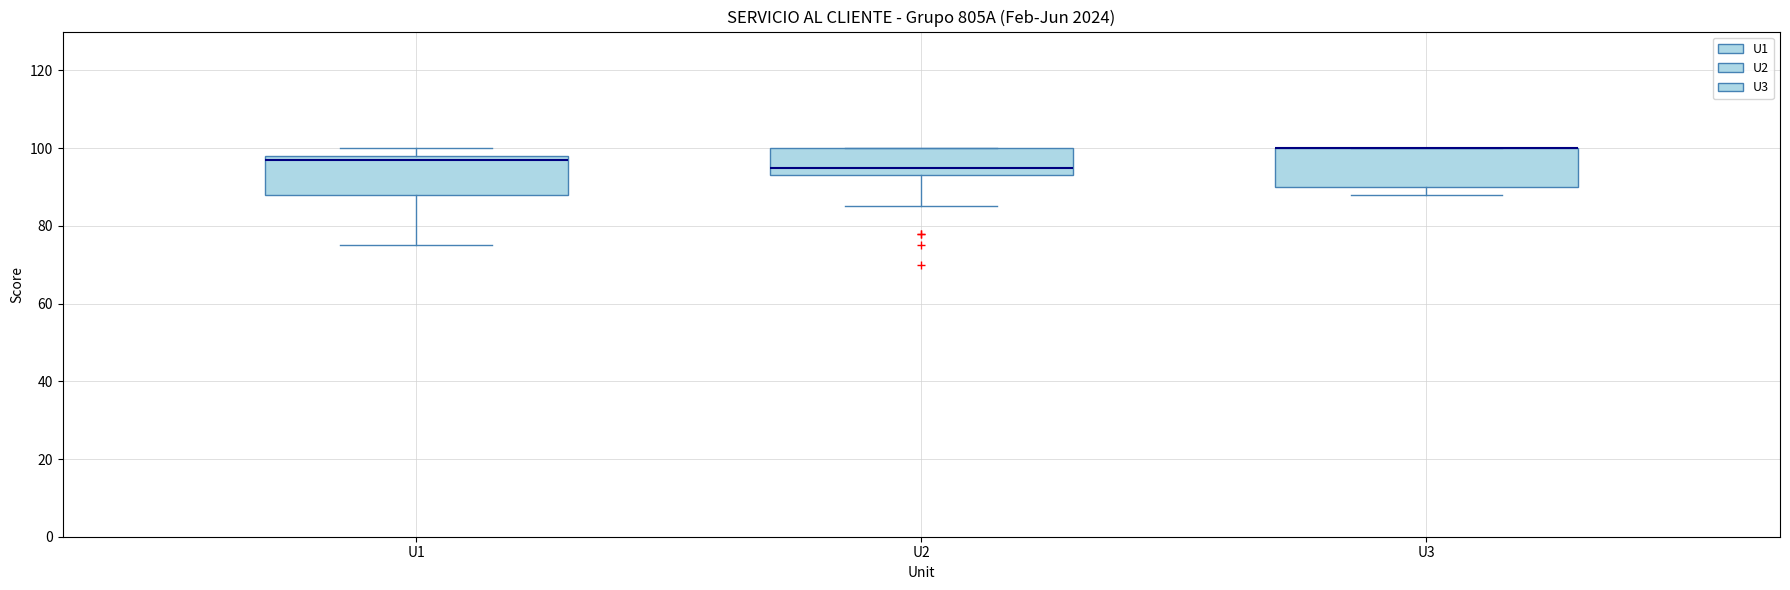

Reading left to right, read every box against the y-axis: the position of its median line, the range the box covers, and the ends of its whiskers. The values are not printed on the chart, so give them approximately, as read against the axis.

U1: median 98 (just below the box's upper edge), box 88 to 98, whiskers 76 to 100
U2: median 96, box 94 to 100, whiskers 86 to 100
U3: median 100 (drawn on the box's upper edge), box 90 to 100, whiskers 88 to 100